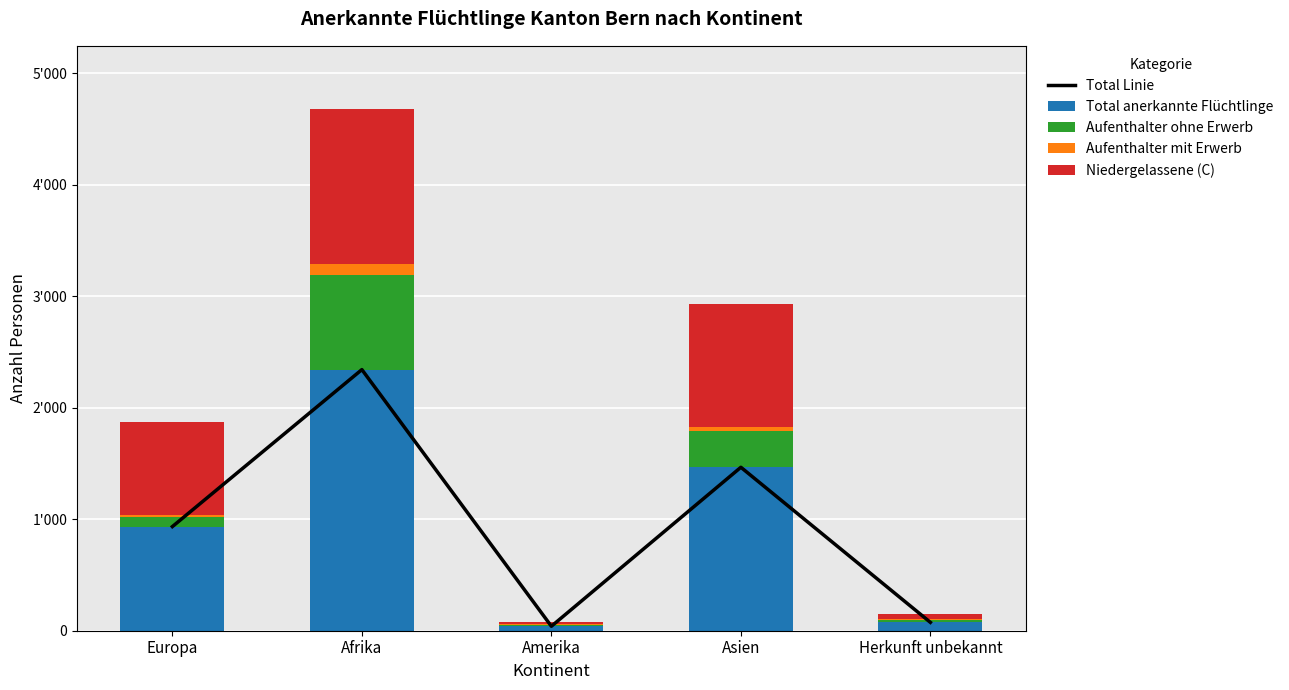

The Aufenthalter mit Erwerb series shows 40 at Asien. True or false?

True